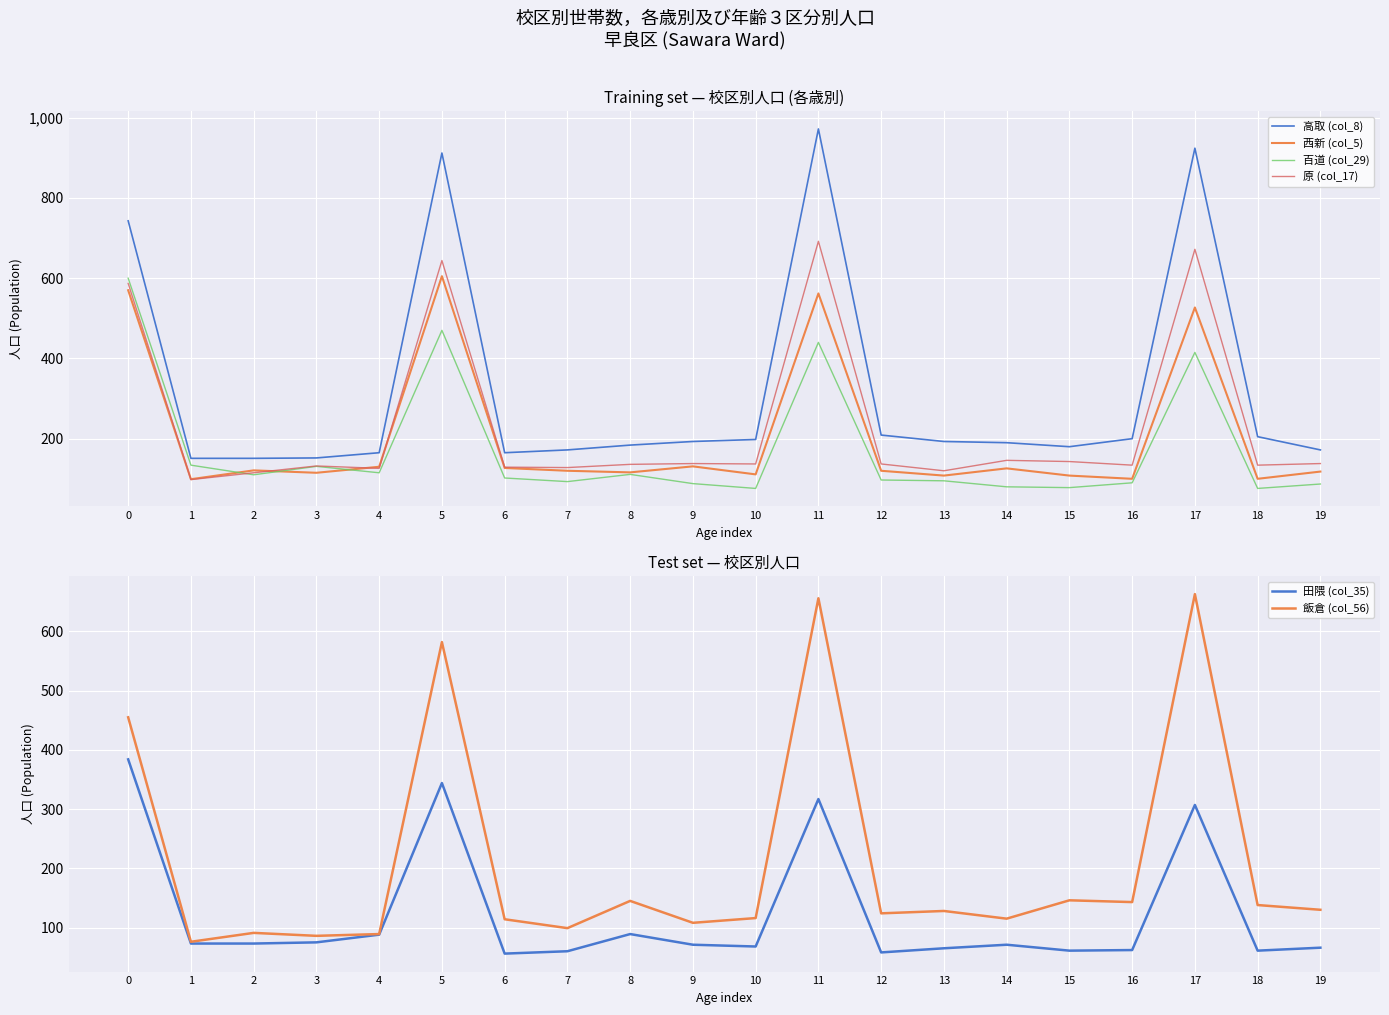

Where is the first local maximum for 原 (col_17)?

3